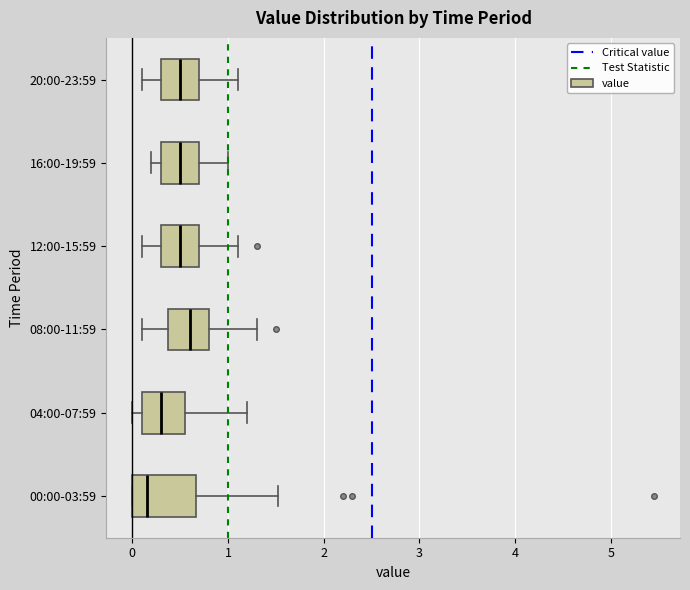

Reading bottom to top, read every box against the x-axis: the position of its median line, the range the box covers, and the ends of its whiskers. The values are not printed on the chart, so give them approximately, as read against the axis.

00:00-03:59: median 0.2, box 0.0 to 0.7, whiskers 0.0 to 1.5
04:00-07:59: median 0.3, box 0.1 to 0.6, whiskers 0.0 to 1.2
08:00-11:59: median 0.6, box 0.4 to 0.8, whiskers 0.1 to 1.3
12:00-15:59: median 0.5, box 0.3 to 0.7, whiskers 0.1 to 1.1
16:00-19:59: median 0.5, box 0.3 to 0.7, whiskers 0.2 to 1.0
20:00-23:59: median 0.5, box 0.3 to 0.7, whiskers 0.1 to 1.1